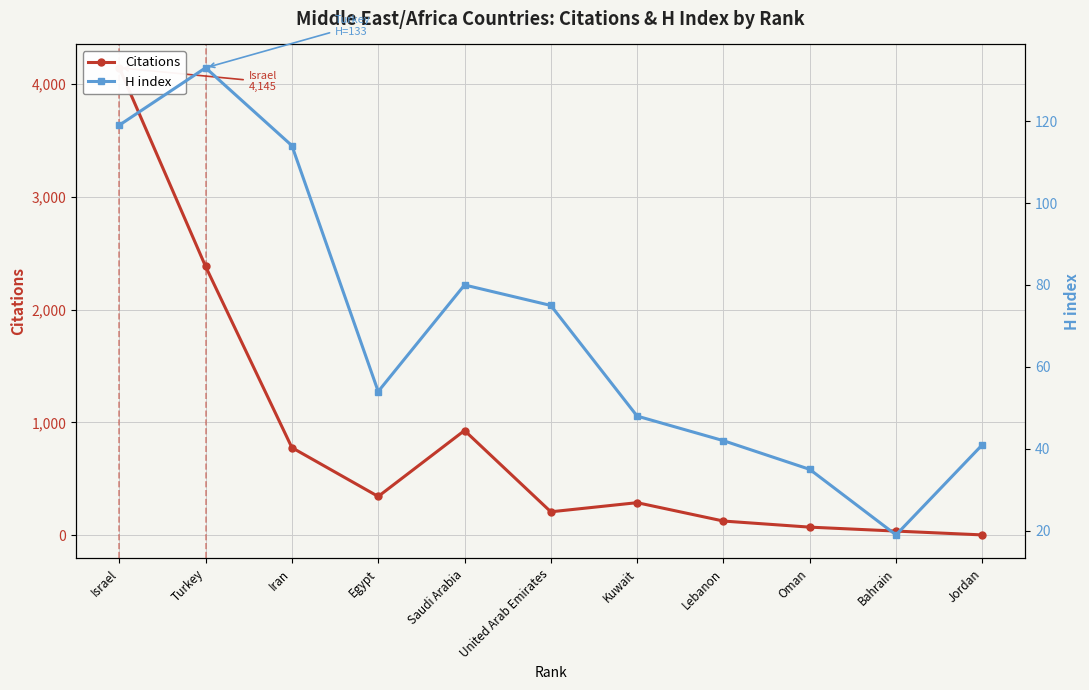

What is the maximum value for Citations?

4145